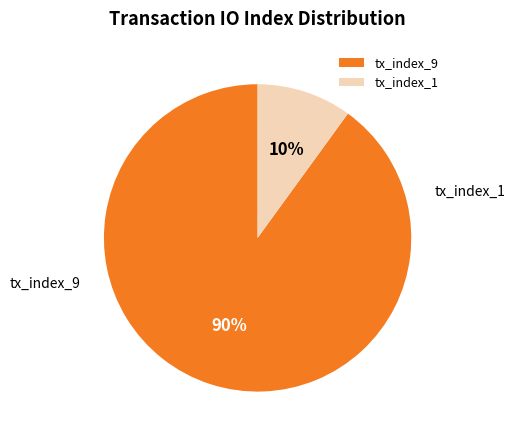

Is it true that tx_index_9 is 83% of the pie?

False